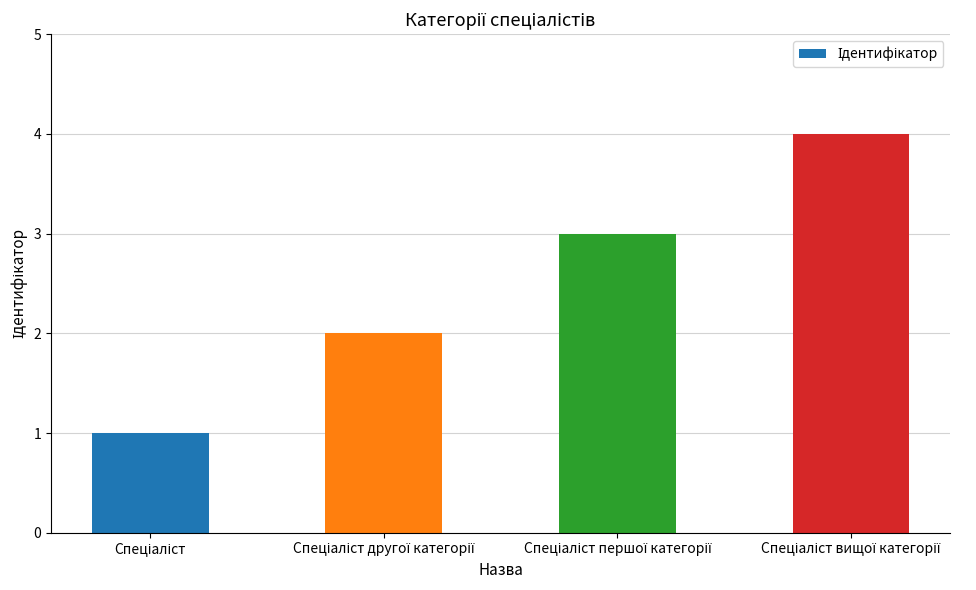

What is the difference between the maximum and minimum values?

3